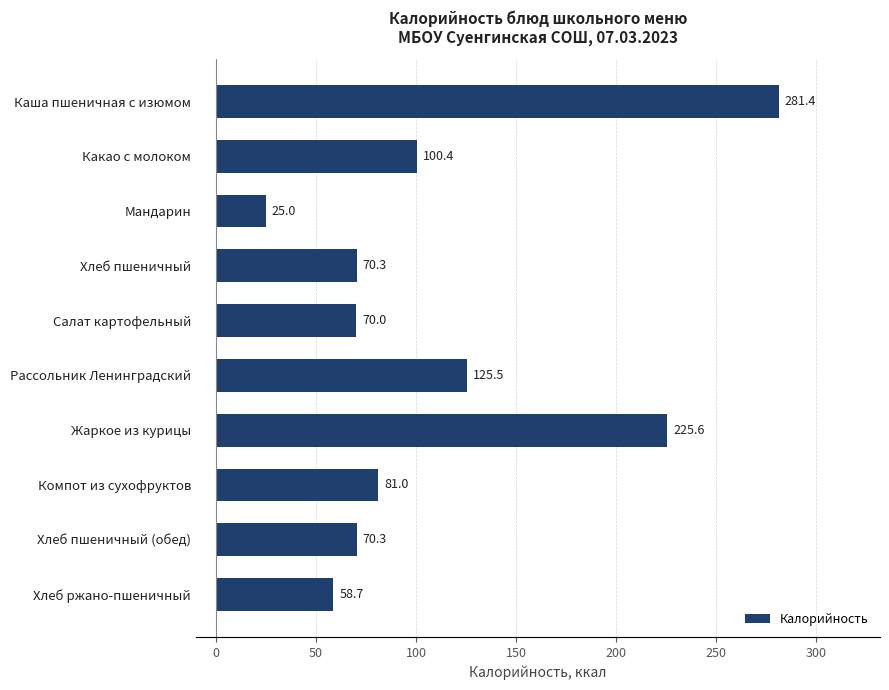

Is it true that the value at Каша пшеничная с изюмом is 281.4?

True